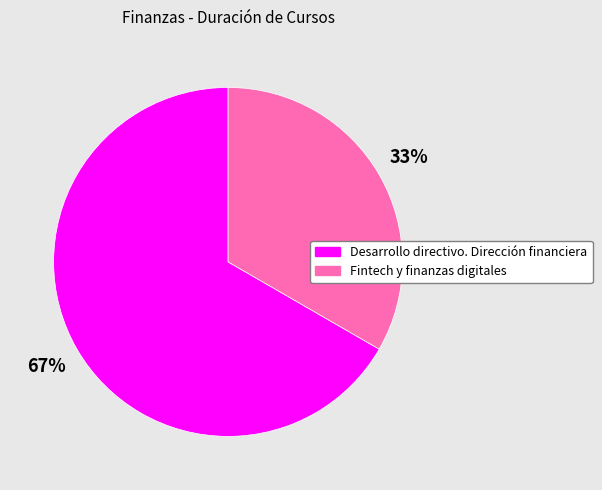

To the nearest percent, what is the average slice percentage?

50%